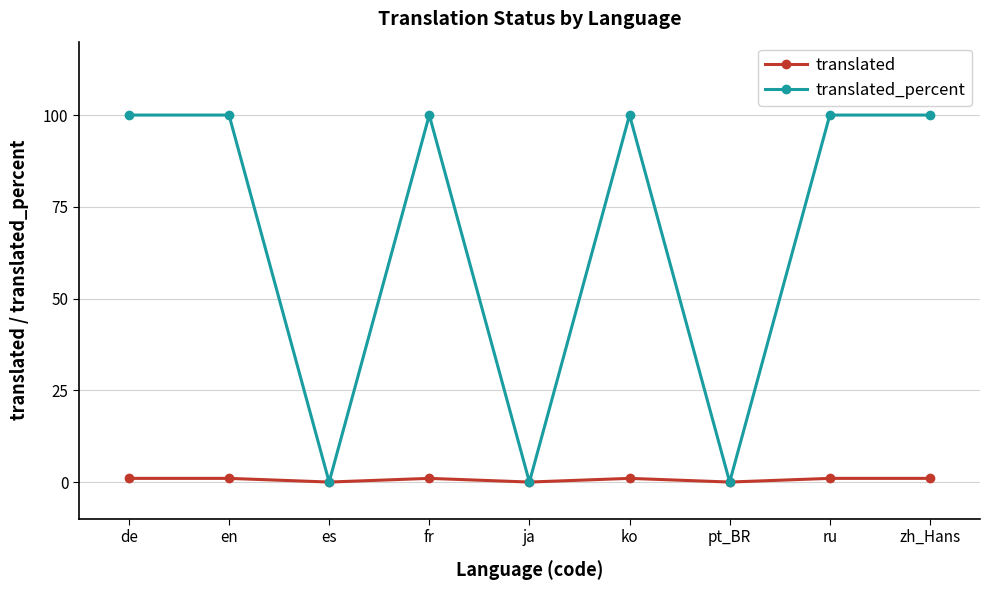

What is the approximate value of translated_percent at de?

100